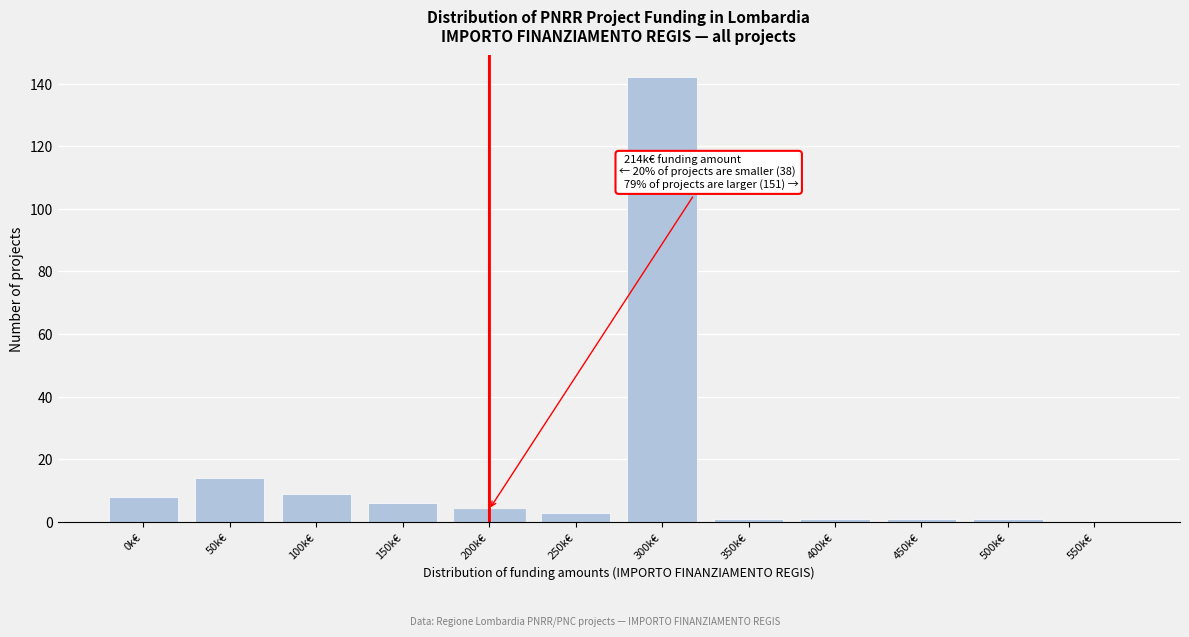

Reading left to right, transcribe all the data shown in this chart.

0k€=8	50k€=14	100k€=9	150k€=6	200k€=4	250k€=3	300k€=142	350k€=1	400k€=1	450k€=1	500k€=1	550k€=0